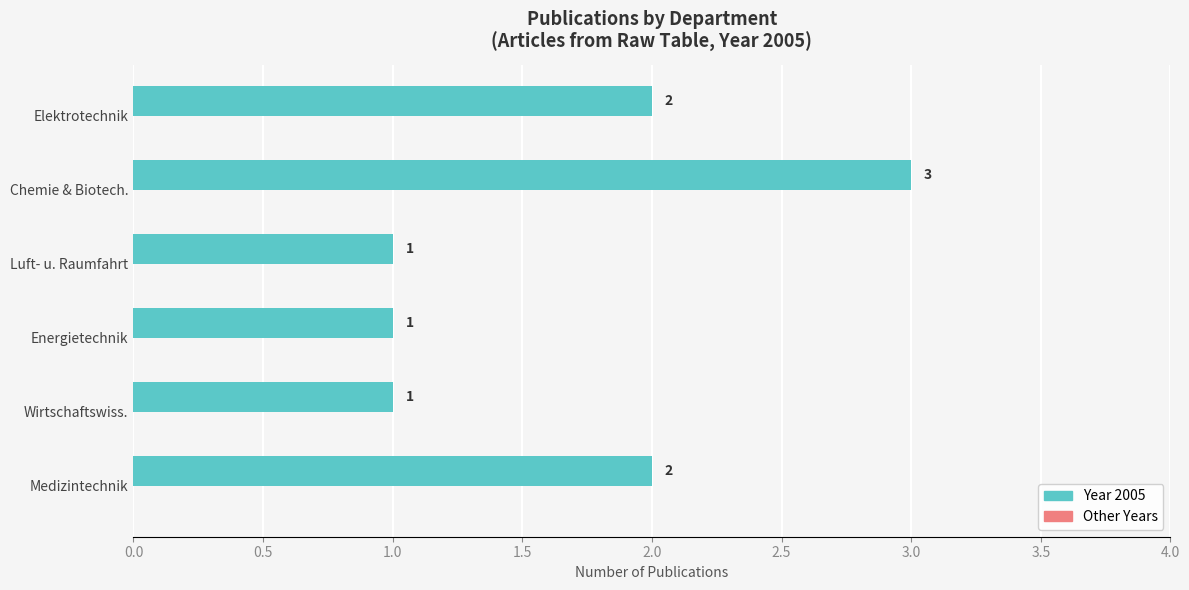

Reading bottom to top, what are all the values shown in this chart?

2	1	1	1	3	2